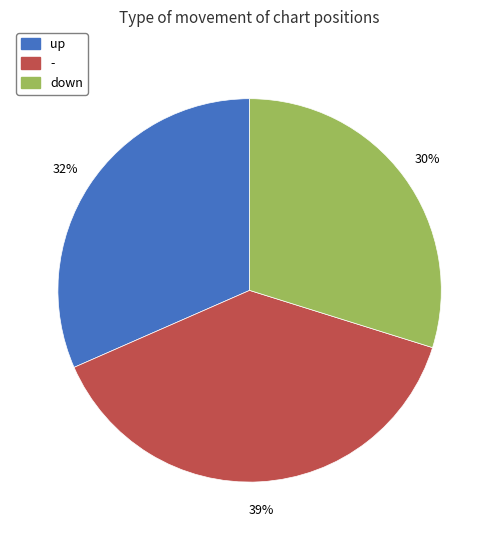

True or false: up accounts for 24% of the total.

False